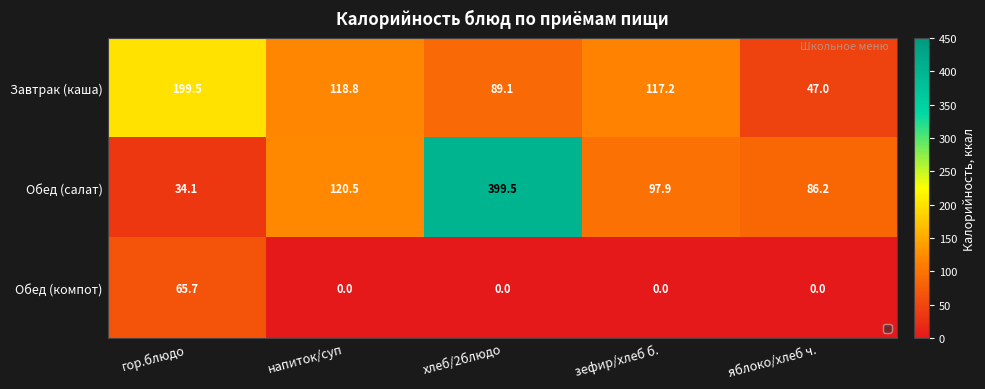

Rank the series at зефир/хлеб б. from lowest to highest value.

Обед (компот), Обед (салат), Завтрак (каша)